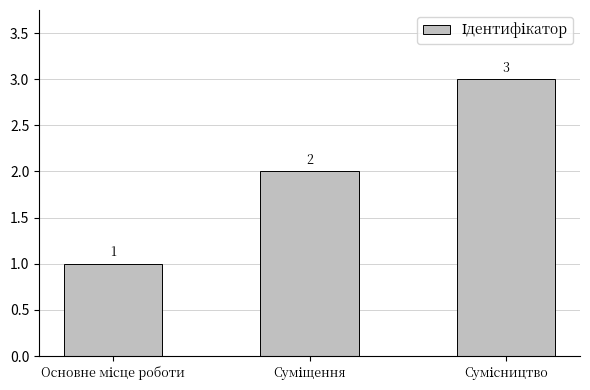

Reading right to left, transcribe all the data shown in this chart.

3	2	1